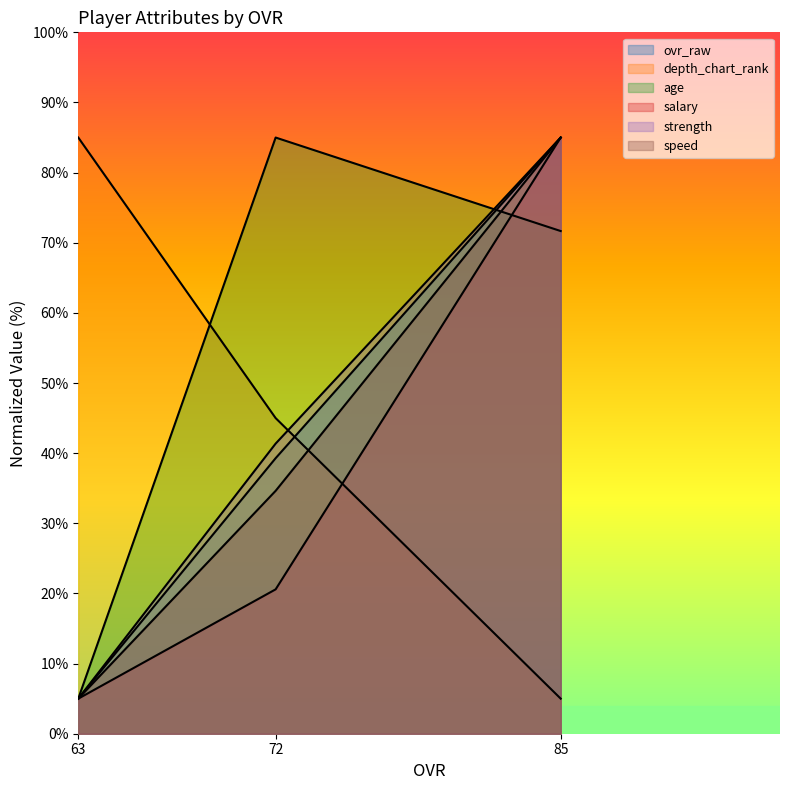

At how many categories does at least one series exceed 21?

3